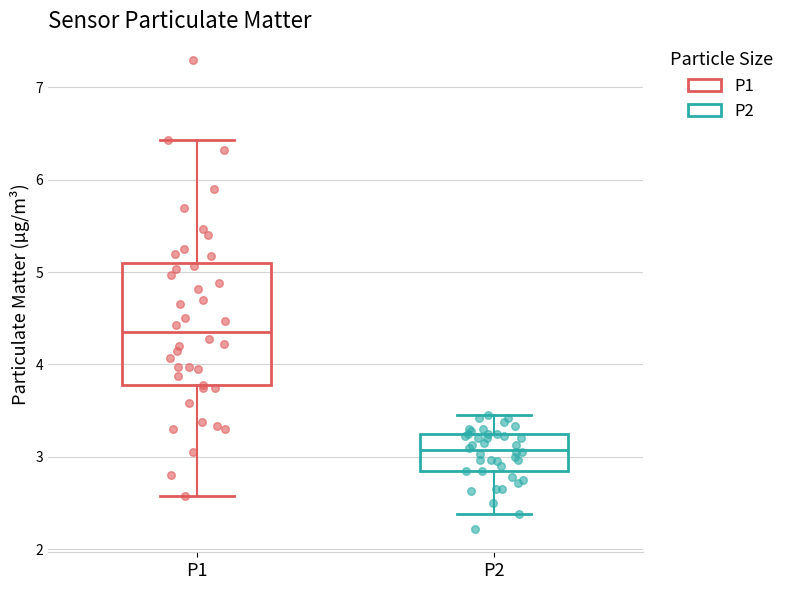

Where does the upper whisker of the box for P1 end on the y-axis? The values are not printed on the chart, so give them approximately, as read against the axis.

6.4